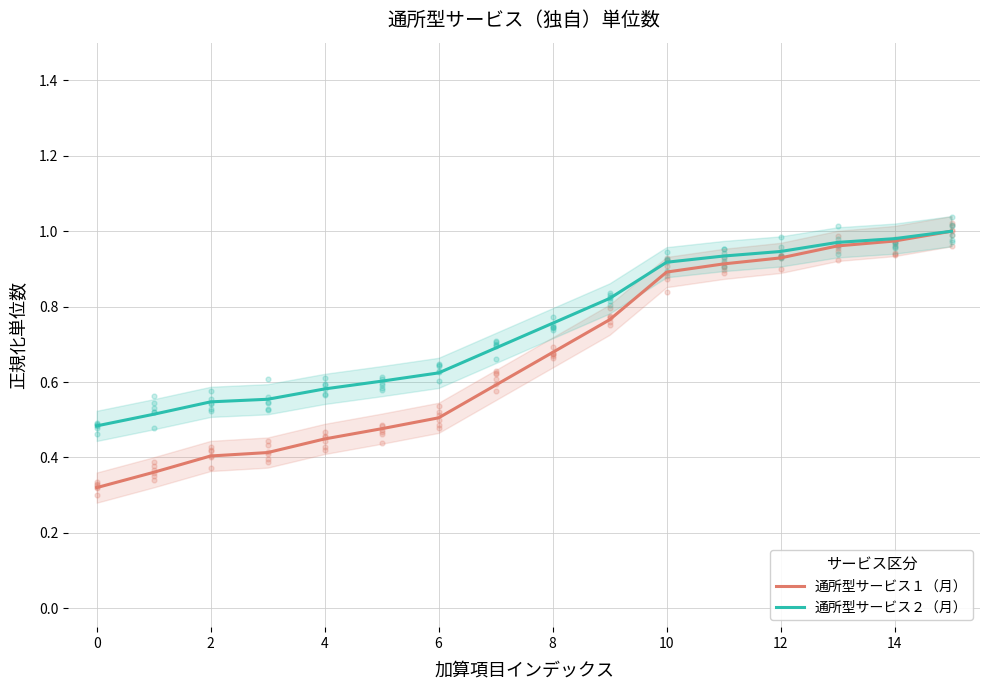

What are all the series names shown in the legend?

通所型サービス１（月）, 通所型サービス２（月）